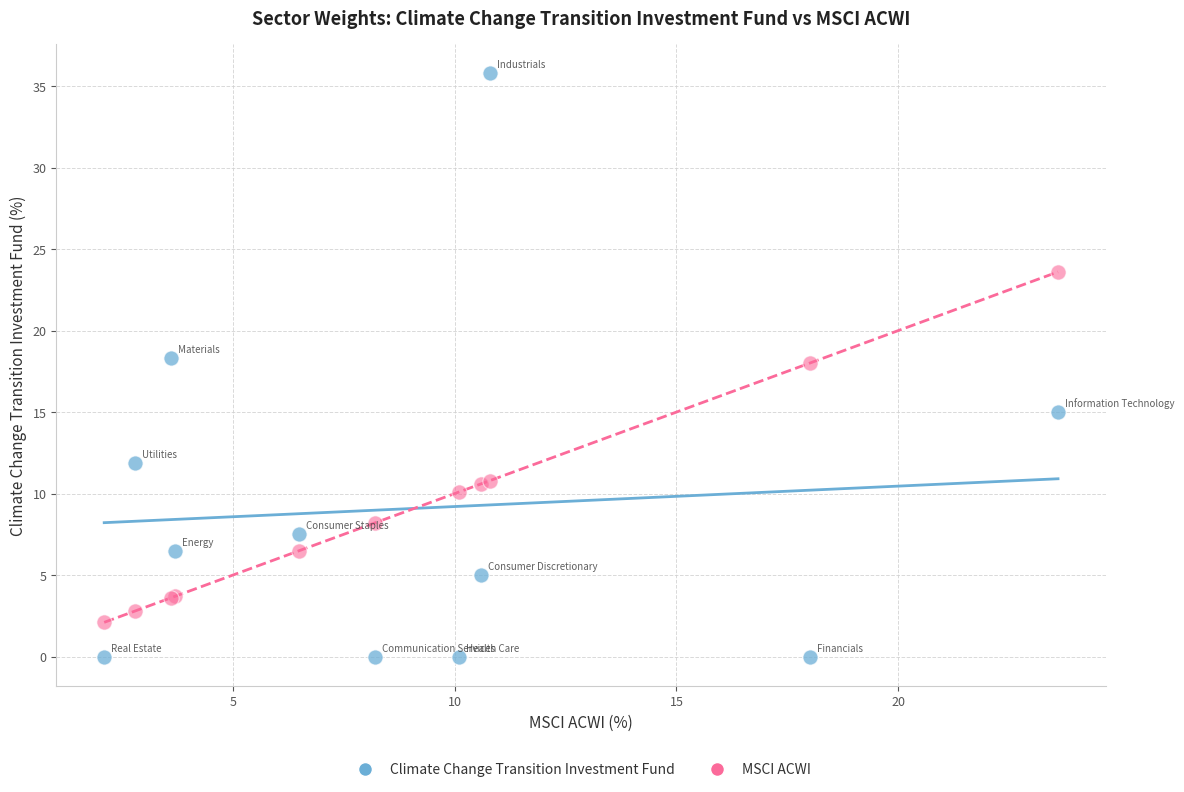

Which series reaches the minimum Y coordinate?

Climate Change Transition Investment Fund